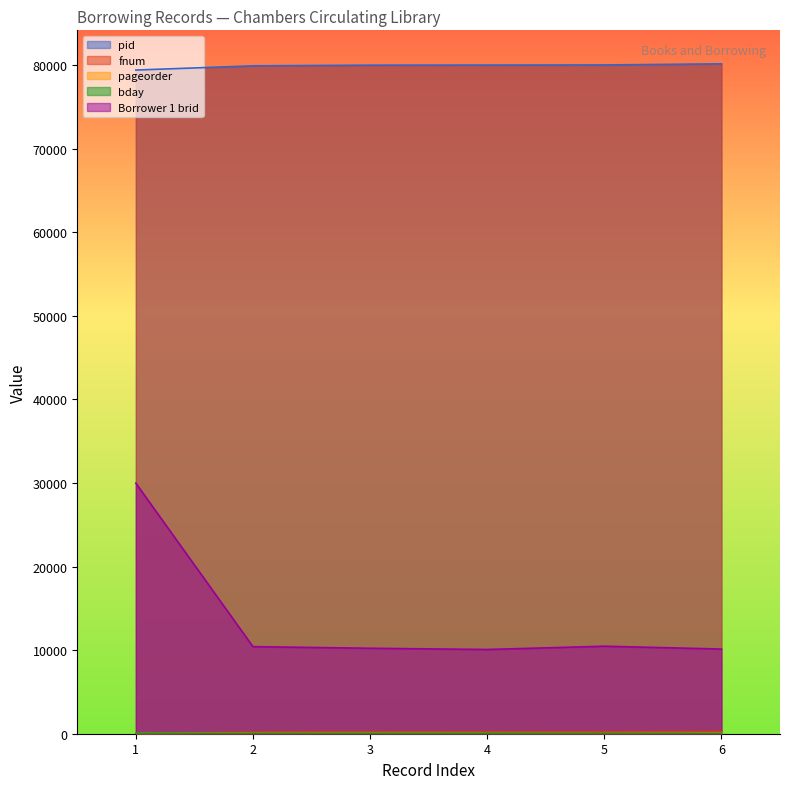

What is the difference between the highest and lowest values at 3?

79945